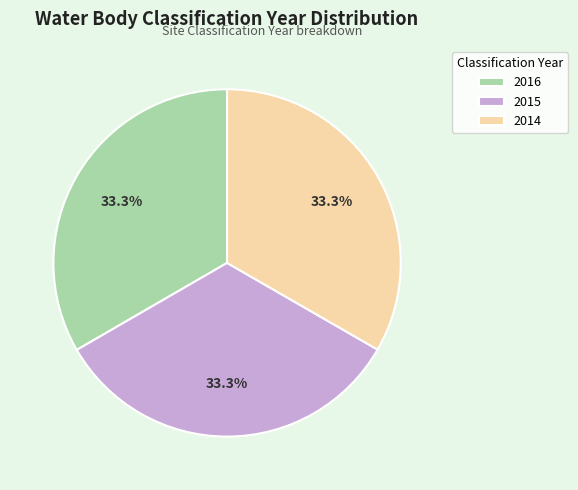

Approximately how many times larger is the value at 2014 compared to 2016?

1.0